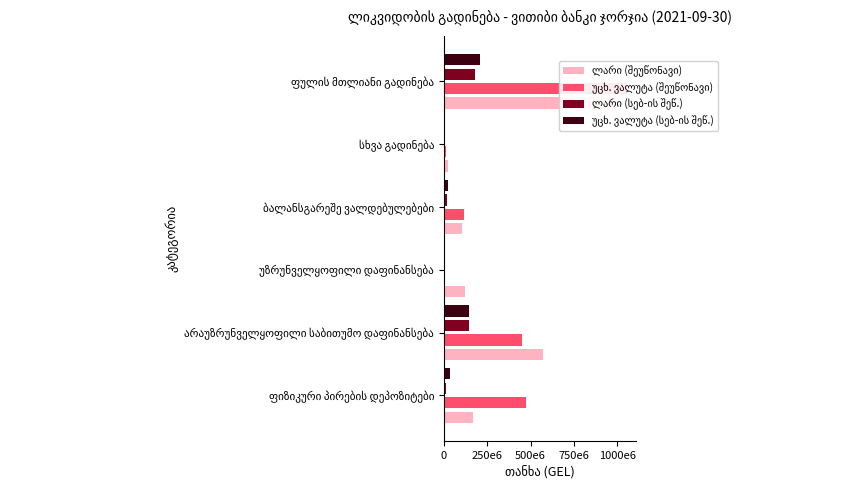

How many data points does each series have?

6